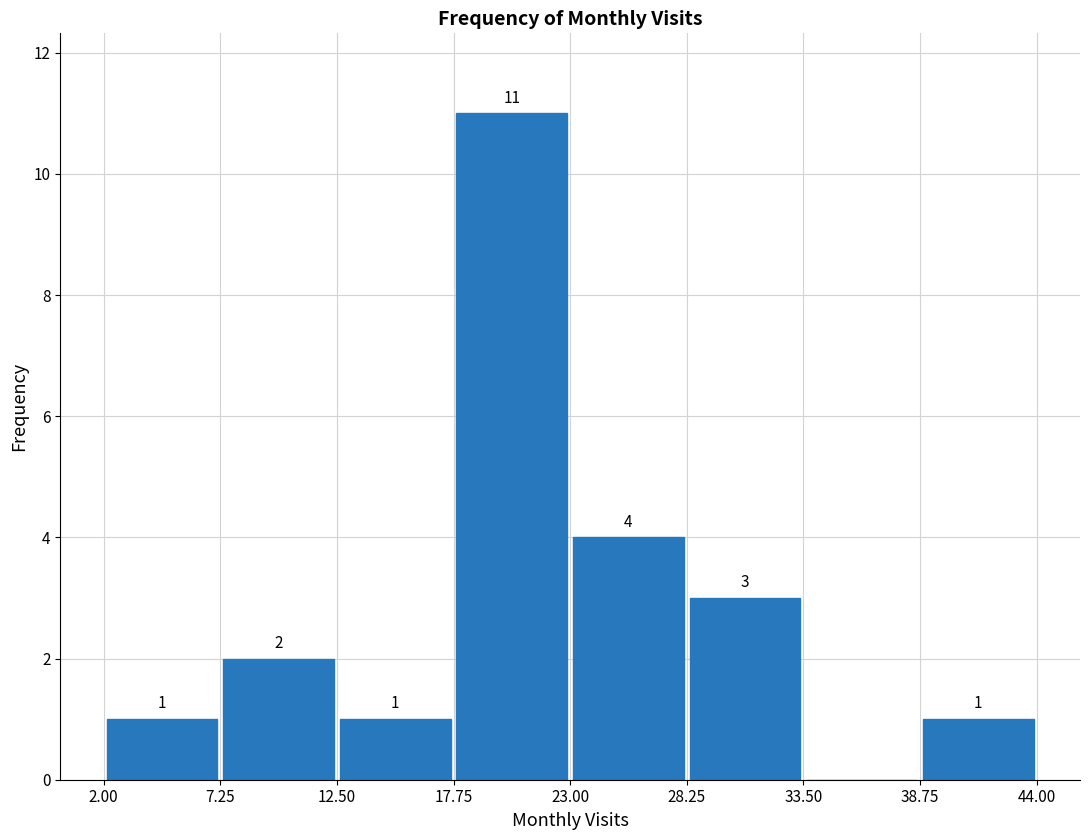

Over which range of the x-axis is the bar tallest?

17.75 to 23.00